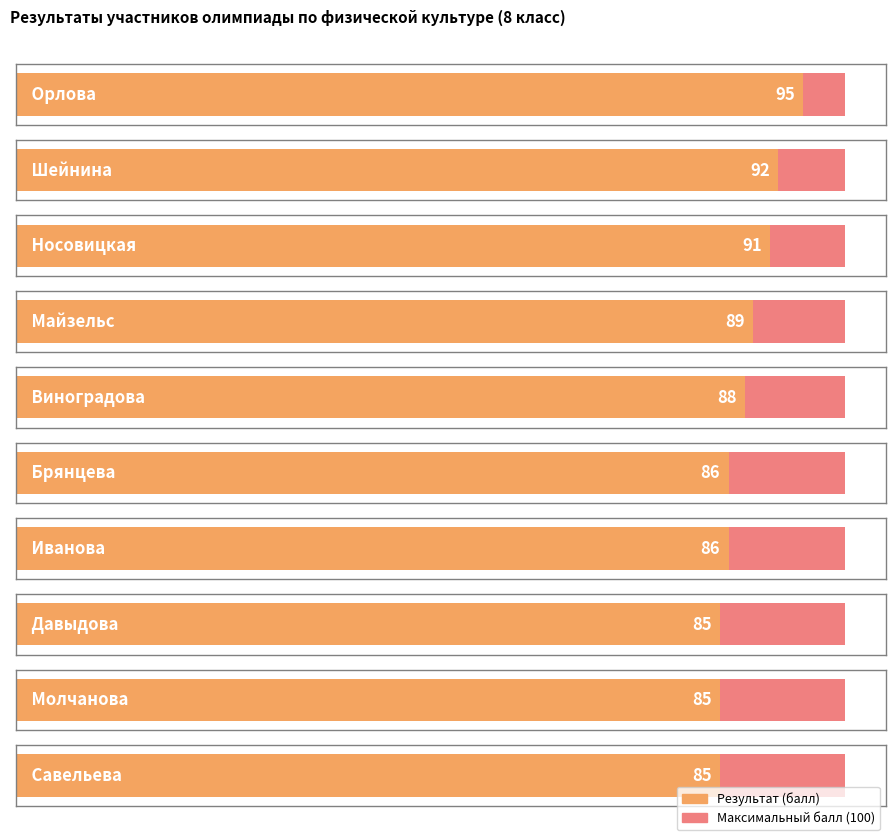

What position from the right is Орлова?

10